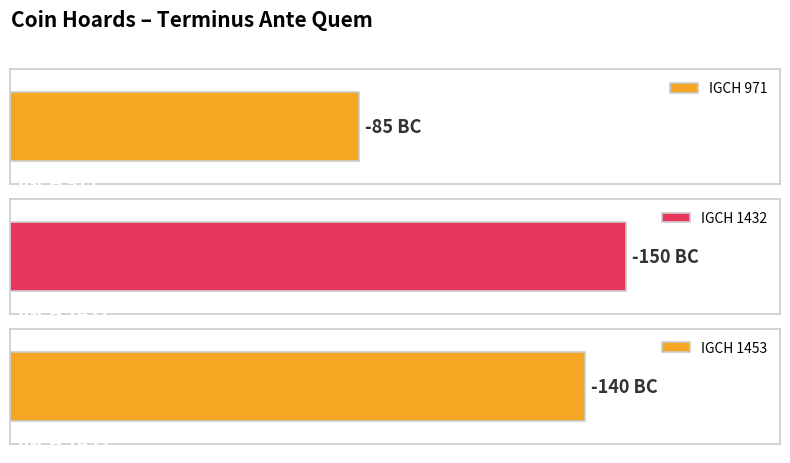

What is the sum of all values?

-375